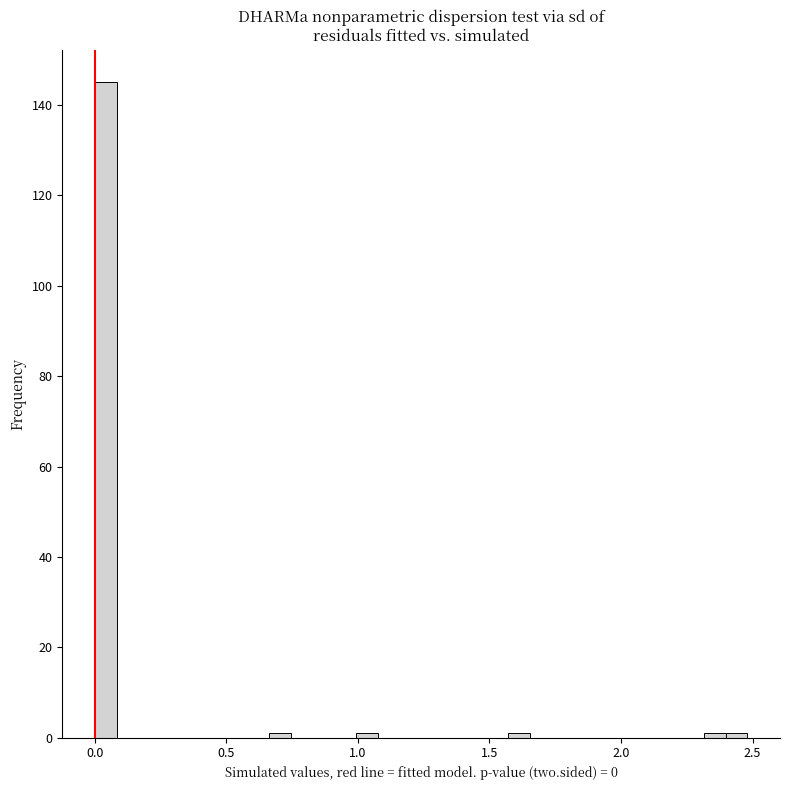

Read against the x-axis, roughly where is the centre of the tallest bar?

0.05